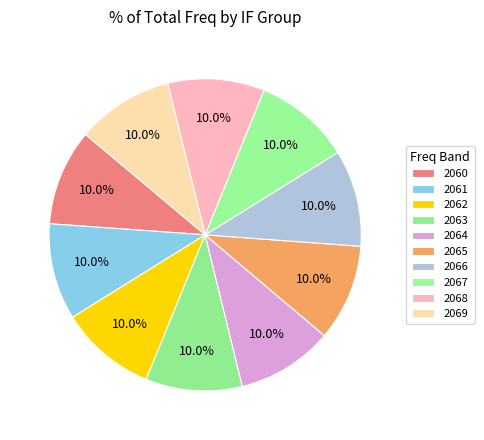

How many slices are in this pie chart?

10